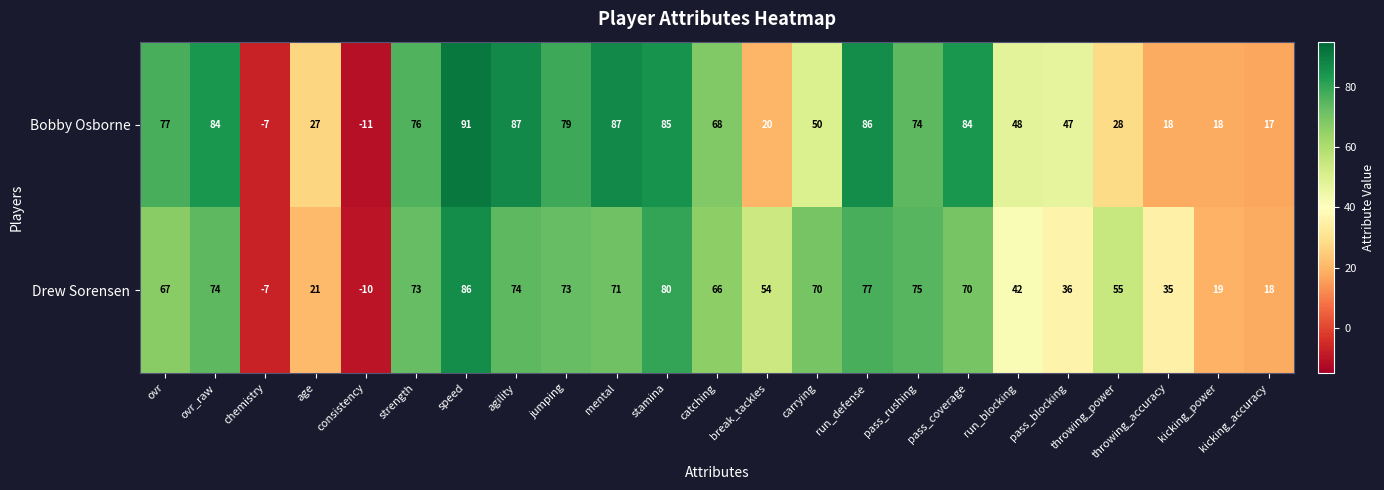

What is the sum of the Drew Sorensen values at kicking_accuracy and throwing_accuracy?

53